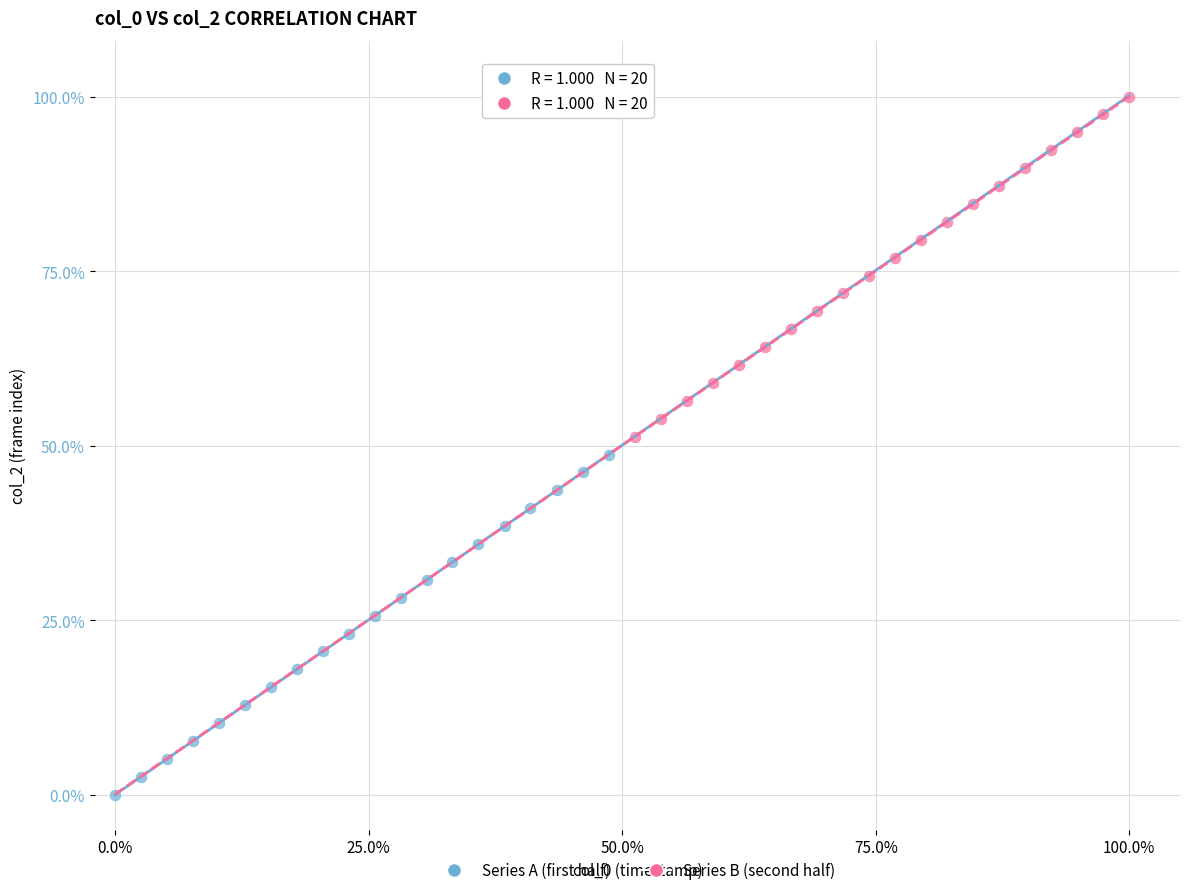

Which series contains the lowest Y value?

Series A (first half)